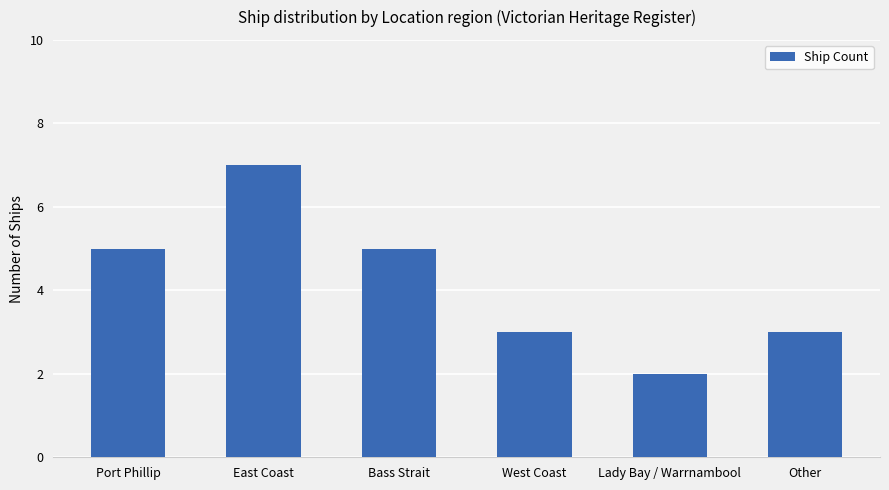

Reading right to left, transcribe all the data shown in this chart.

Other=3	Lady Bay / Warrnambool=2	West Coast=3	Bass Strait=5	East Coast=7	Port Phillip=5